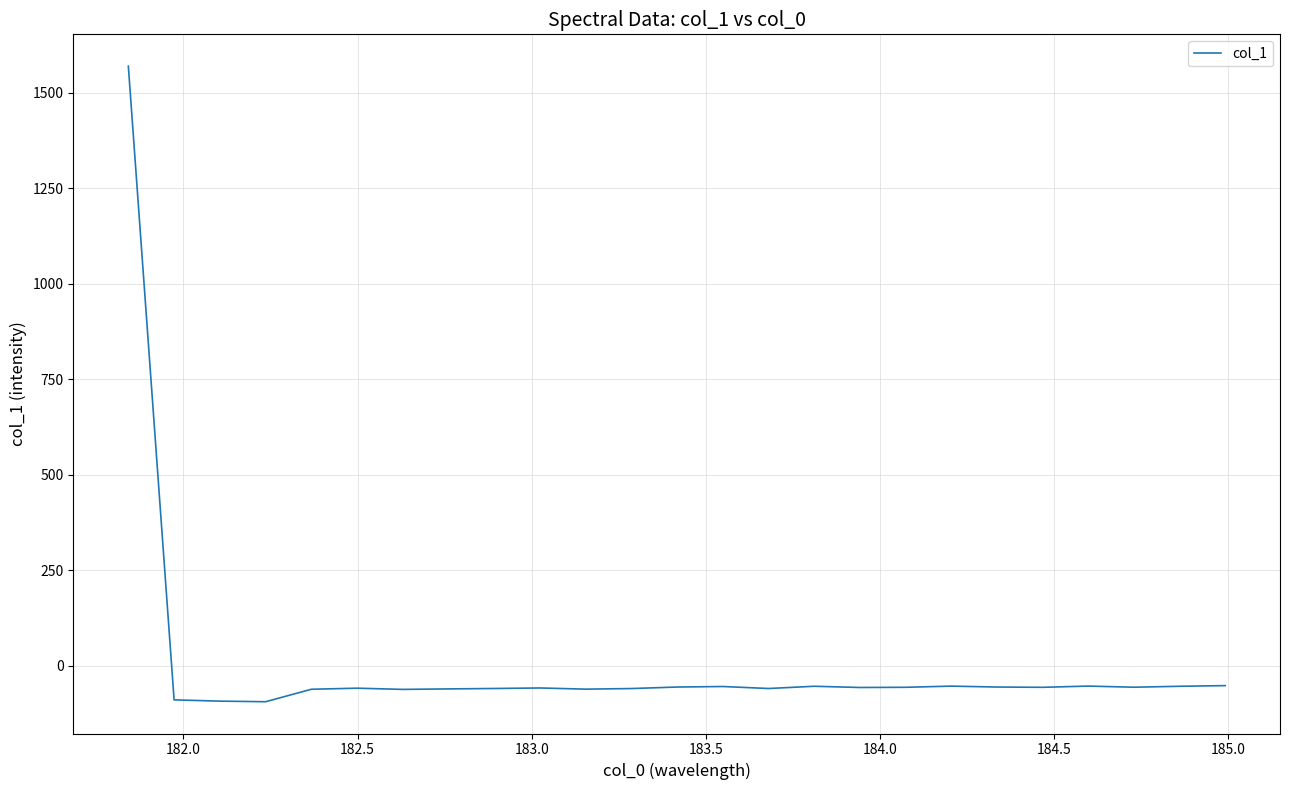

What is the maximum value shown in the chart?

1570.3